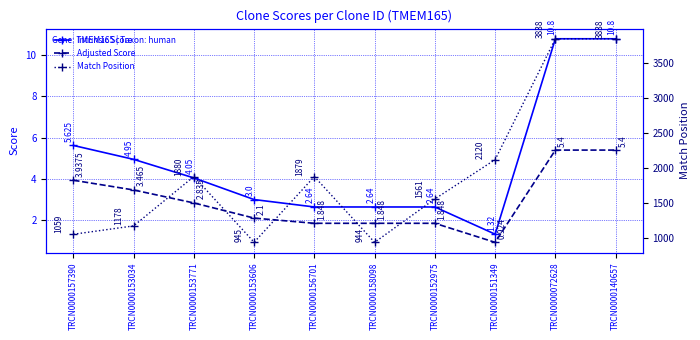

What is the label of the 7th point from the left?

TRCN0000152975